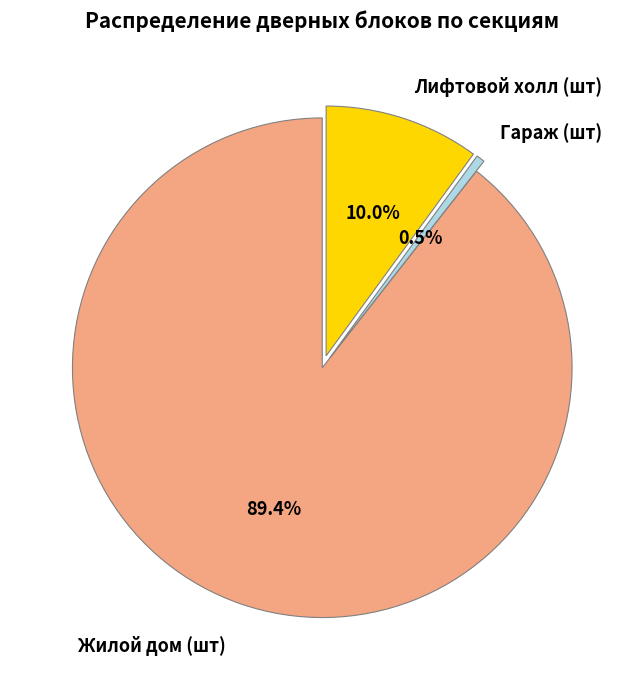

True or false: Лифтовой холл (шт) accounts for 4% of the total.

False